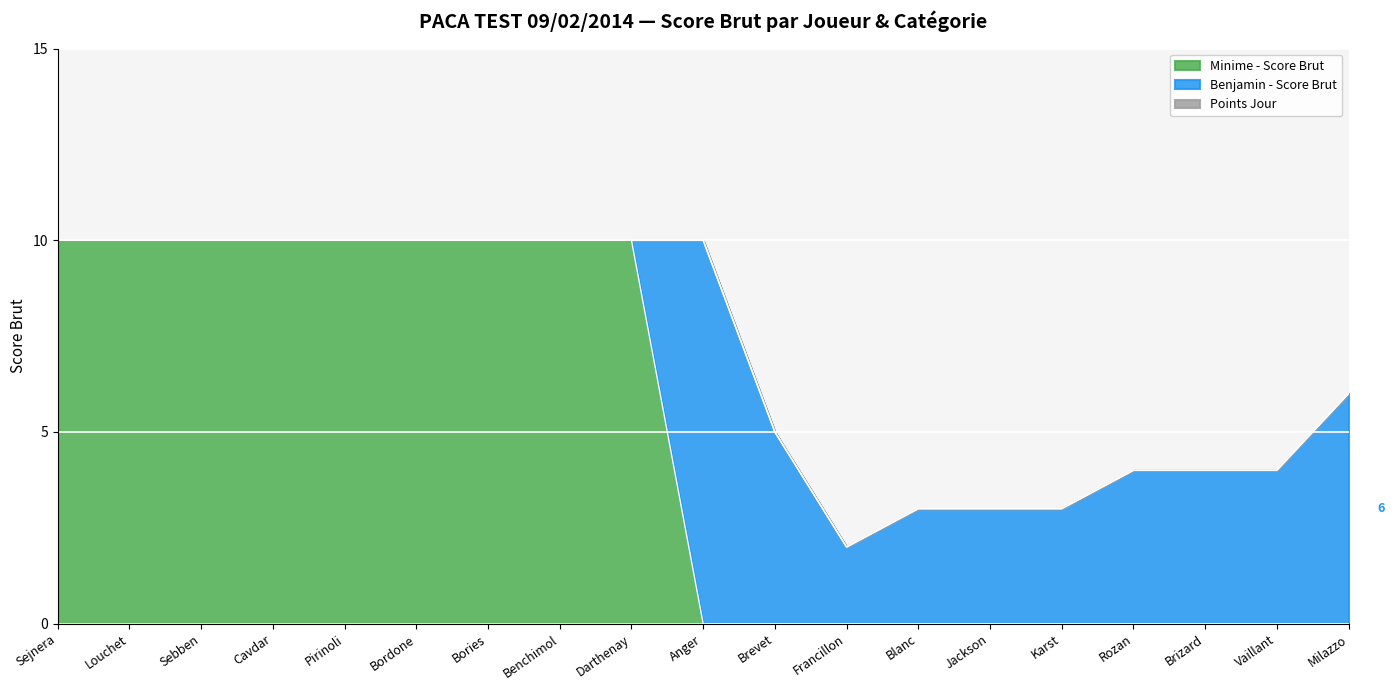

What is the total value across all series at Sejnera?

10